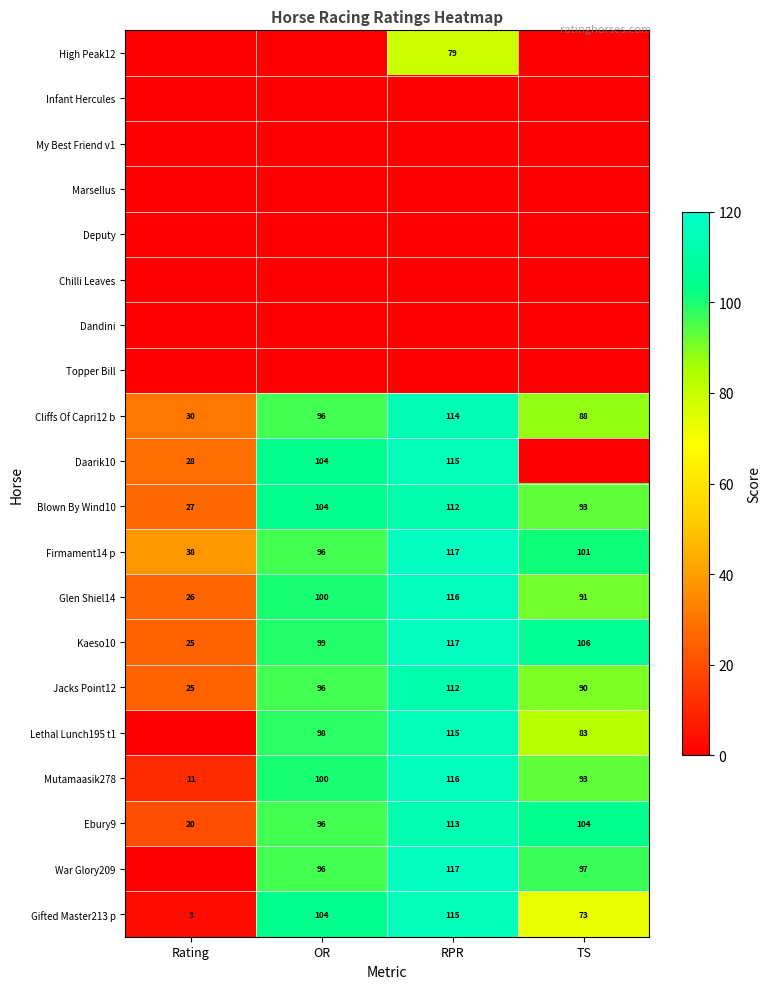

What is the difference between the maximum and second lowest values in the Mutamaasik278 series?

23